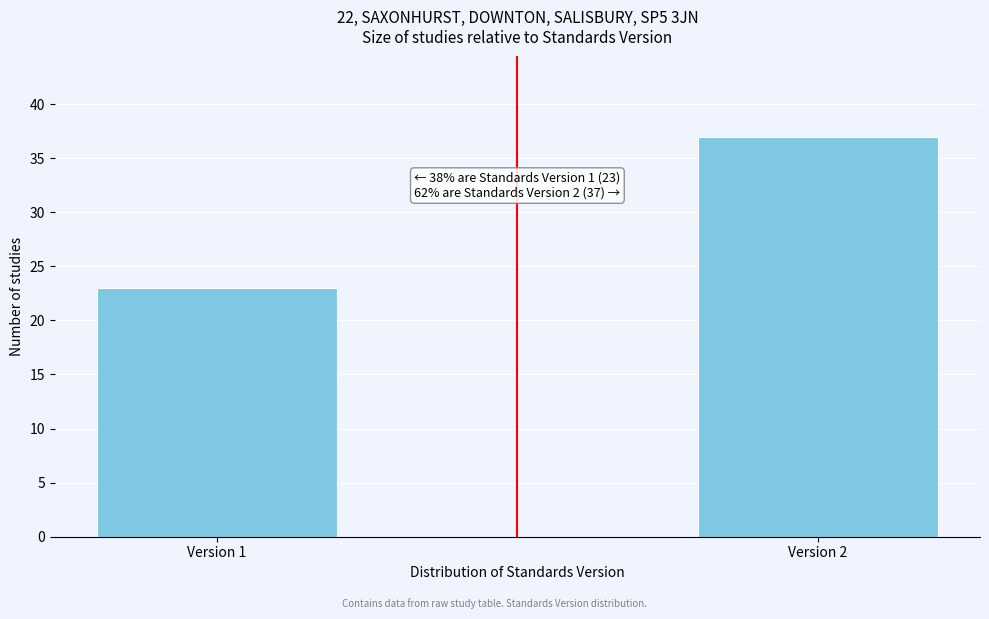

Reading left to right, what are all the values shown in this chart?

23	37